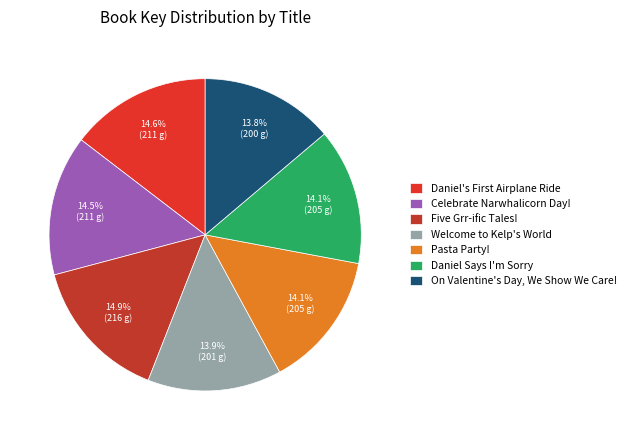

Count the number of slices in the pie.

7